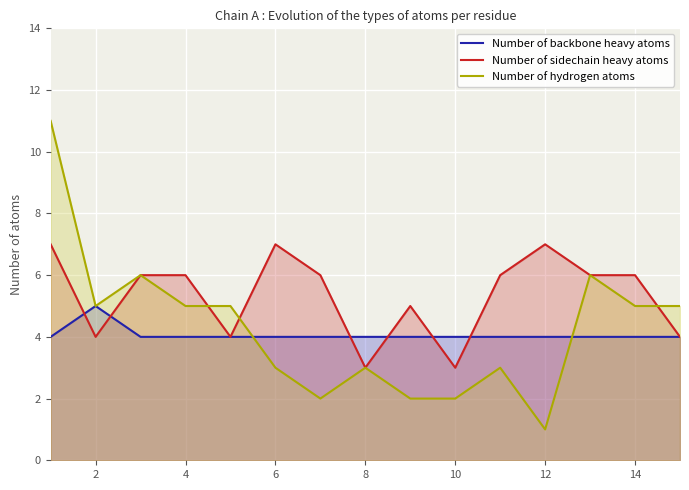

Rank the series by their maximum value, from lowest to highest.

Number of backbone heavy atoms, Number of sidechain heavy atoms, Number of hydrogen atoms